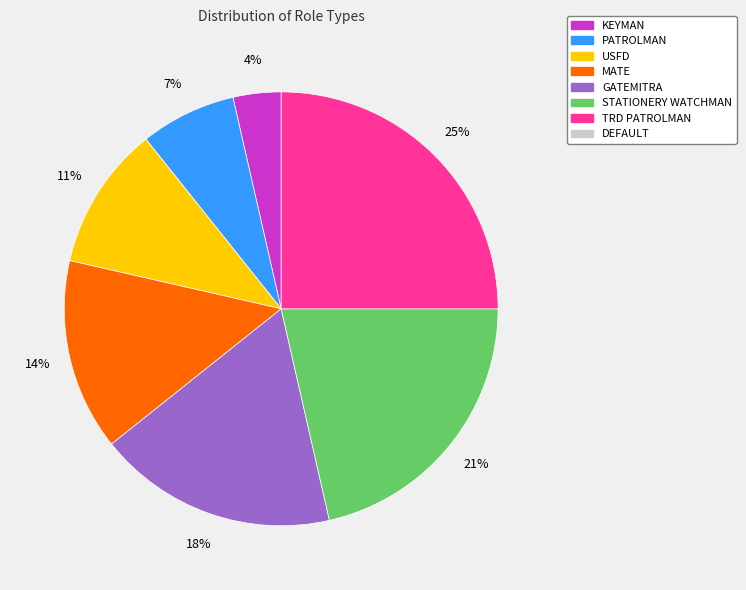

Is there any slice that represents more than half of the pie?

No